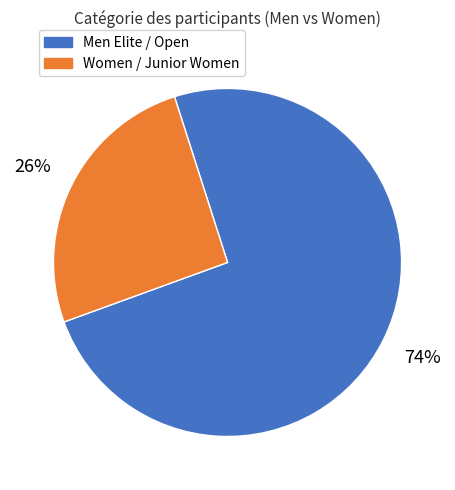

Does any single category account for the majority?

Yes